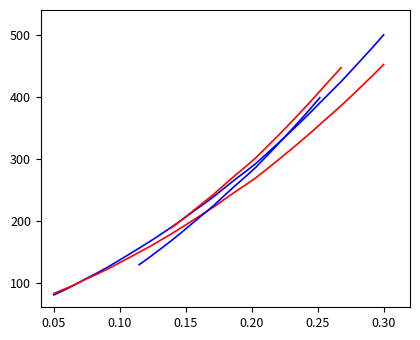

What is the sum of the values at 218.0596 and 222.4538?

435.9